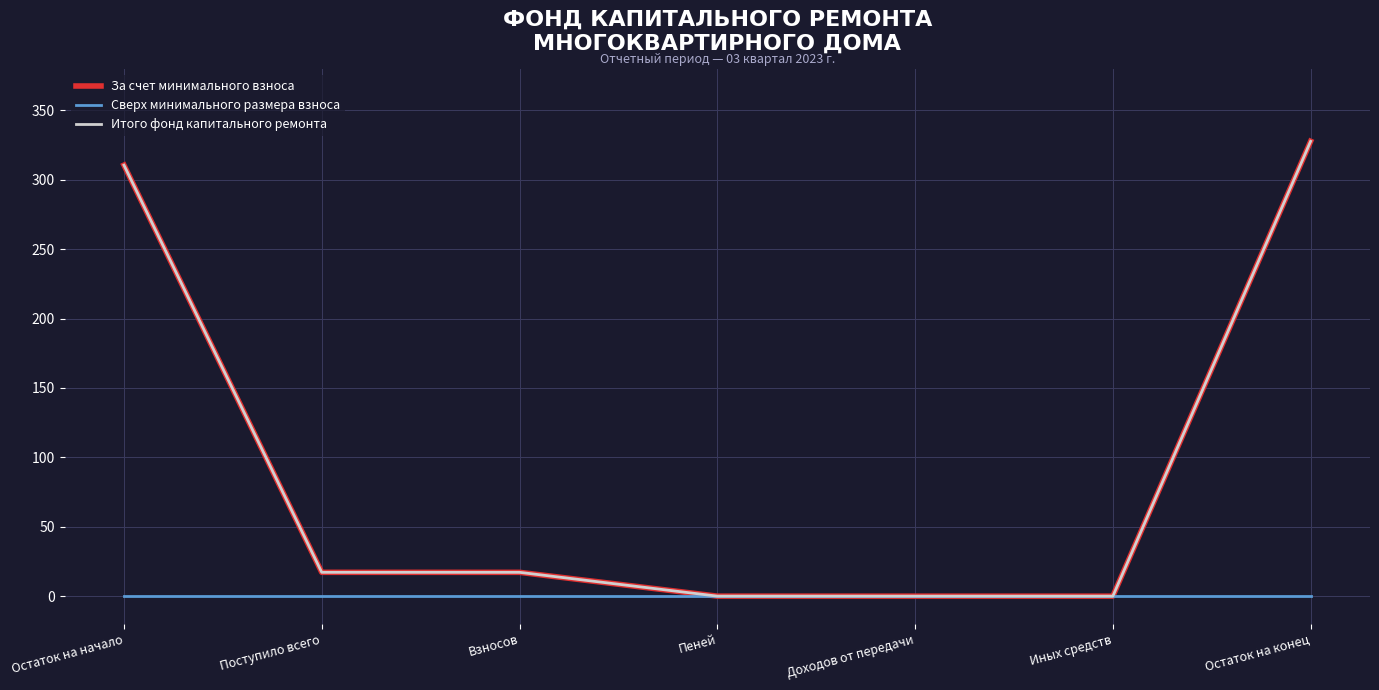

What is the label of the 2nd point from the right?

Иных средств